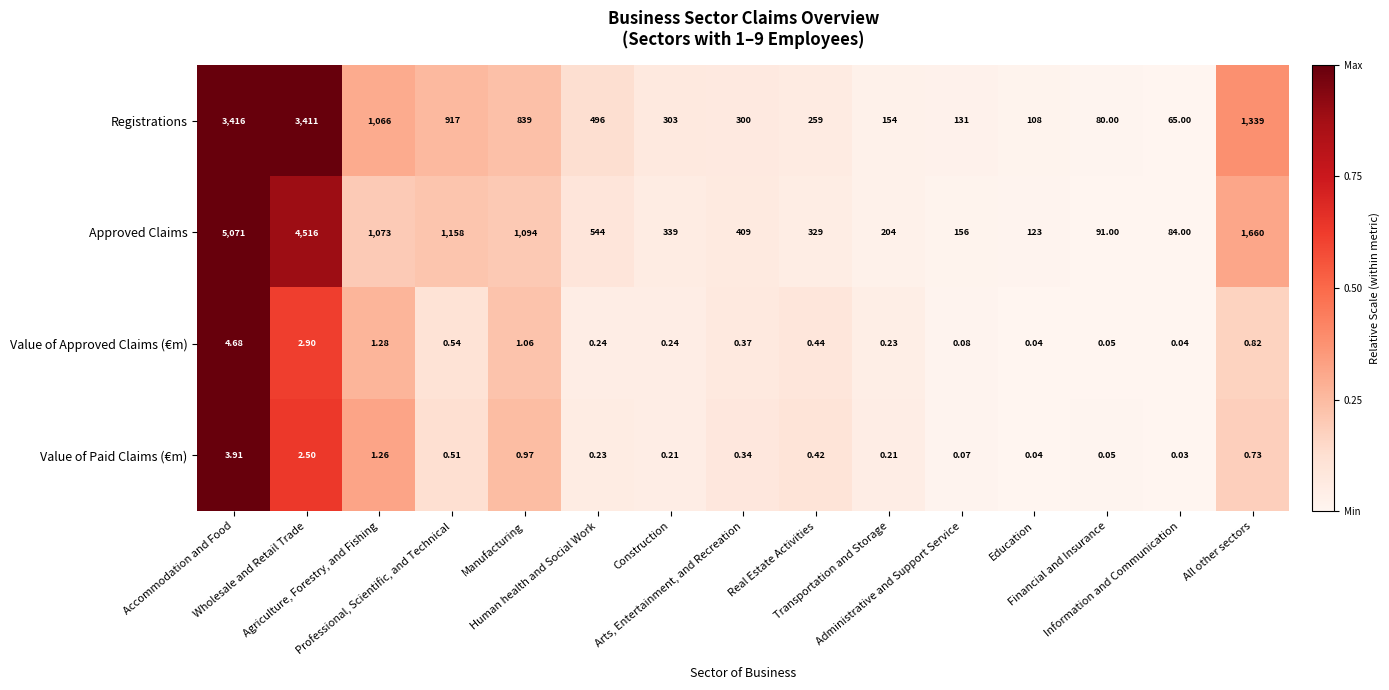

Which series has the largest total across all categories?

Approved Claims